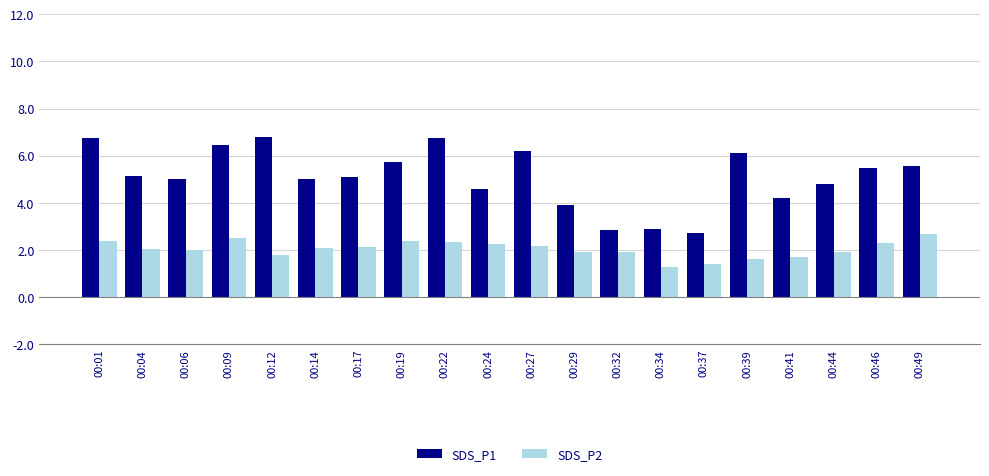

Is the value of SDS_P2 at 00:37 greater than the value of SDS_P1 at 00:14?

No